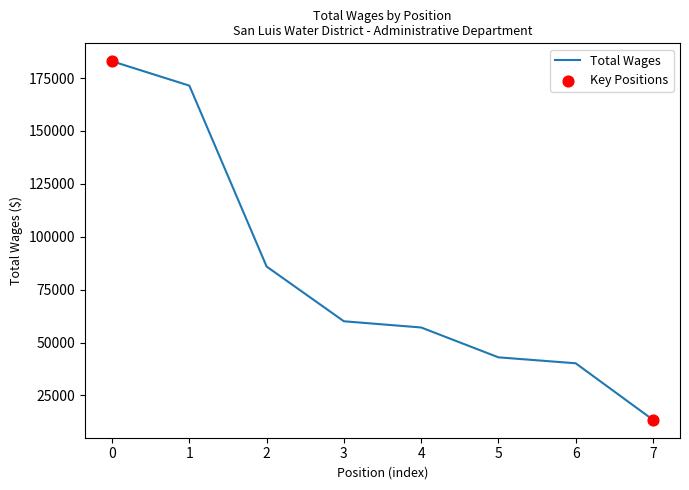

What is the ratio of the value at 2 to the value at 7?

6.4